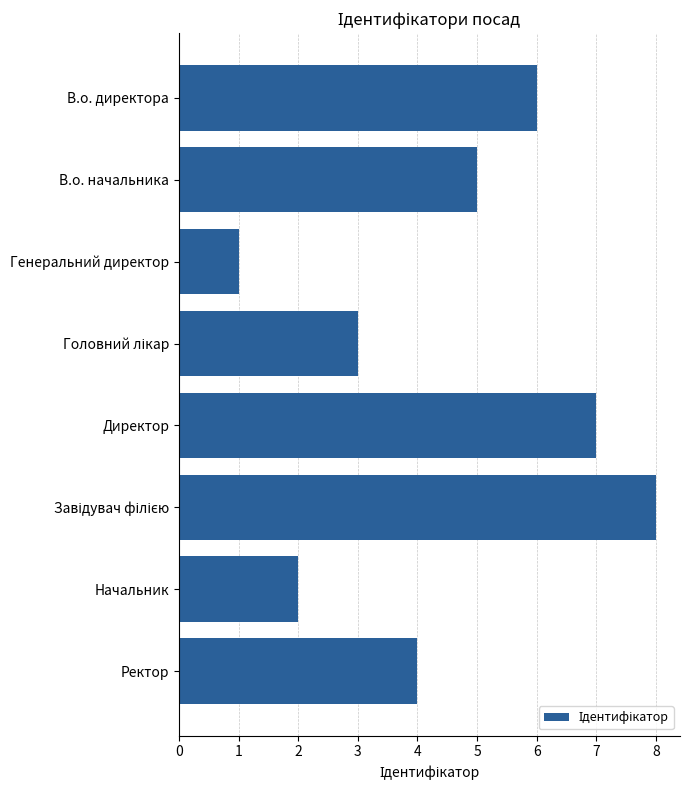

Is it true that the value at В.о. начальника is 1?

False